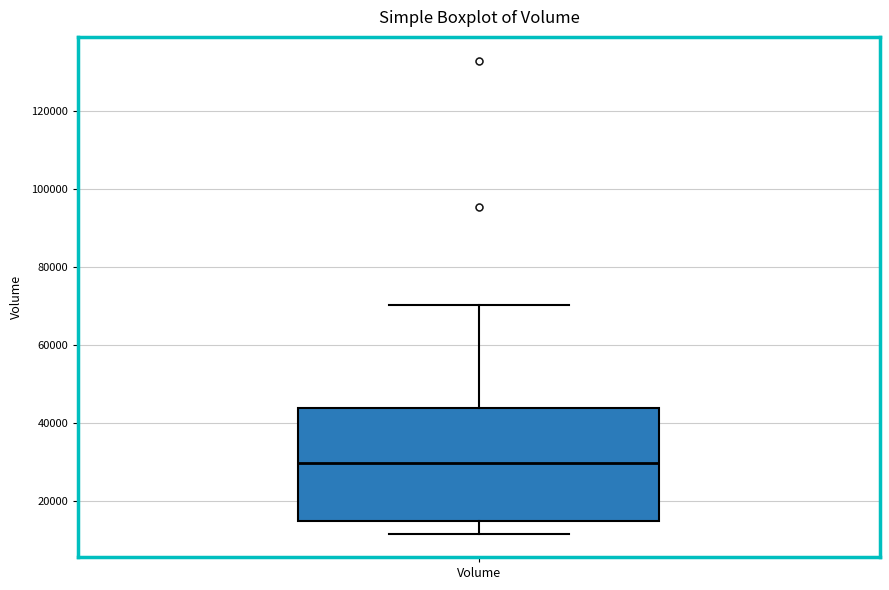

Transcribe this box plot: give where the median line is, the range the box spans, and where the two whiskers end, as read against the y-axis. The values are not printed on the chart, so give them approximately, as read against the axis.

median 30000, box 14000 to 44000, whiskers 12000 to 70000